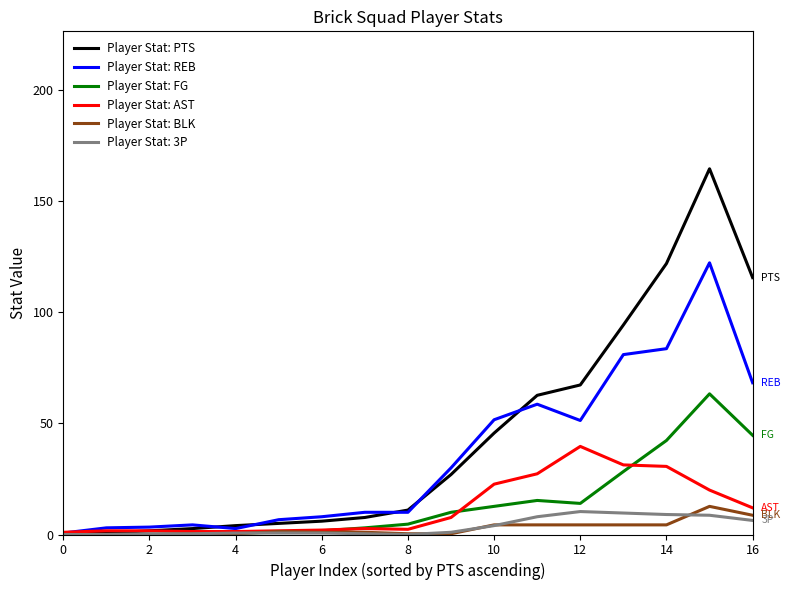

Rank the series by their maximum value, from lowest to highest.

Player Stat: 3P, Player Stat: BLK, Player Stat: AST, Player Stat: FG, Player Stat: REB, Player Stat: PTS